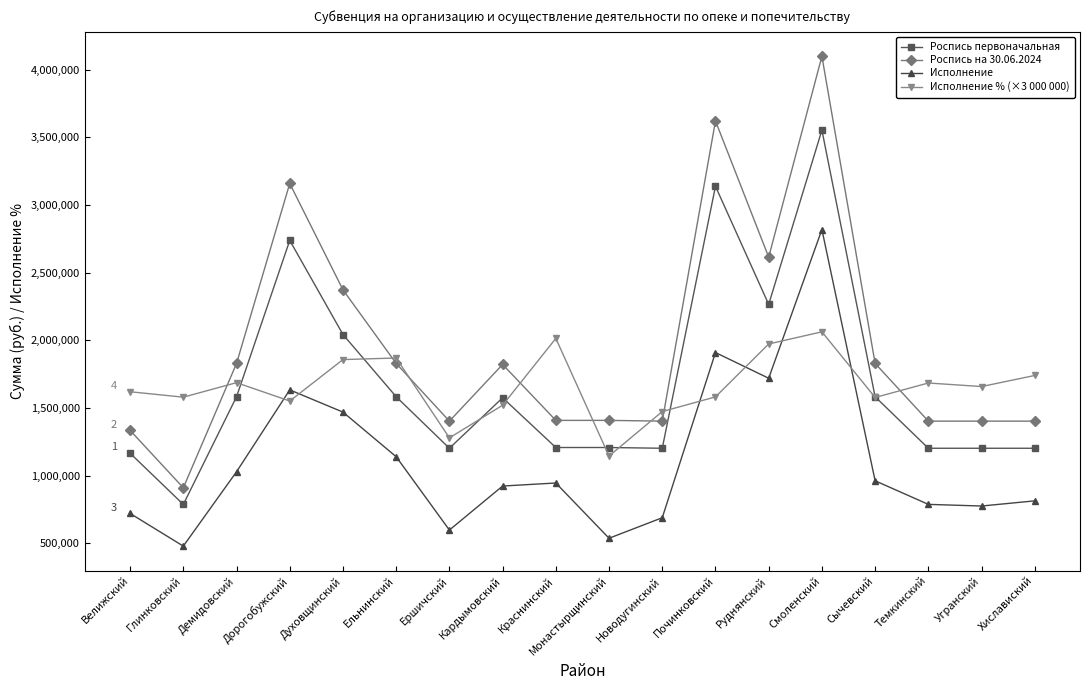

Which series changed the most between Краснинский and Монастырщинский?

Исполнение % (×3 000 000)